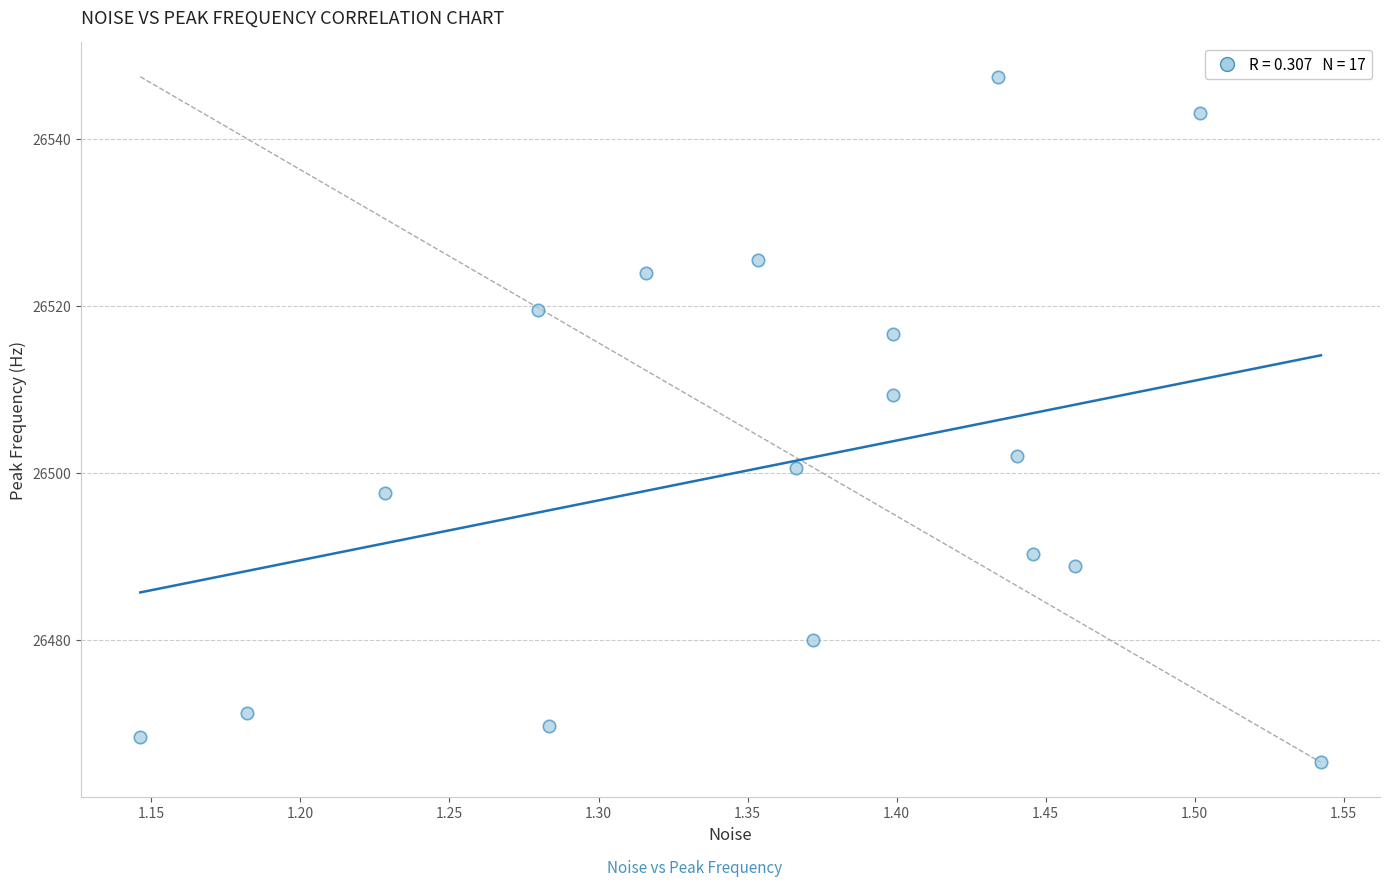

What is the range of Y values (max minus min)?

82.1